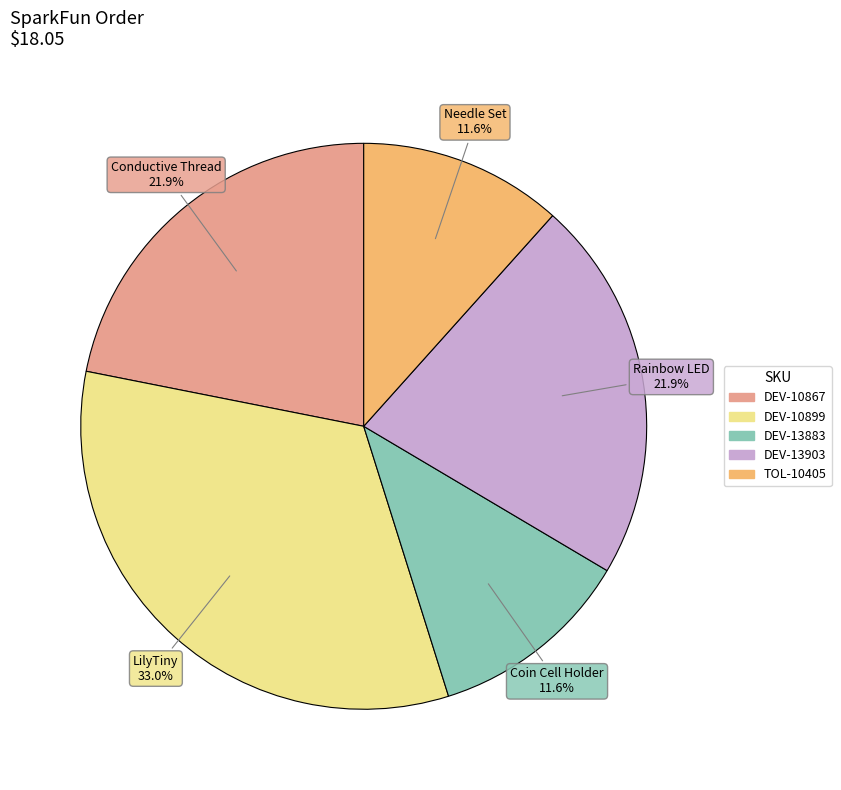

Is there any slice that represents more than half of the pie?

No